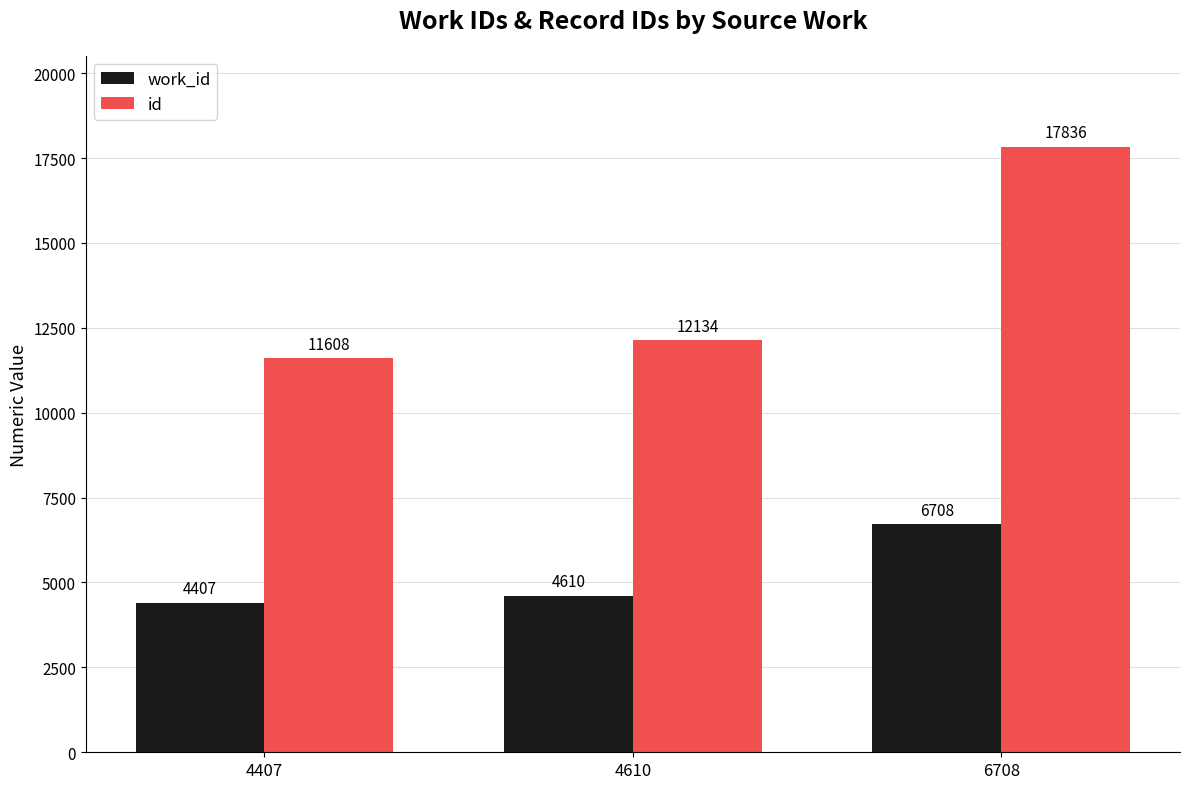

What is the average value of the id series?

13859